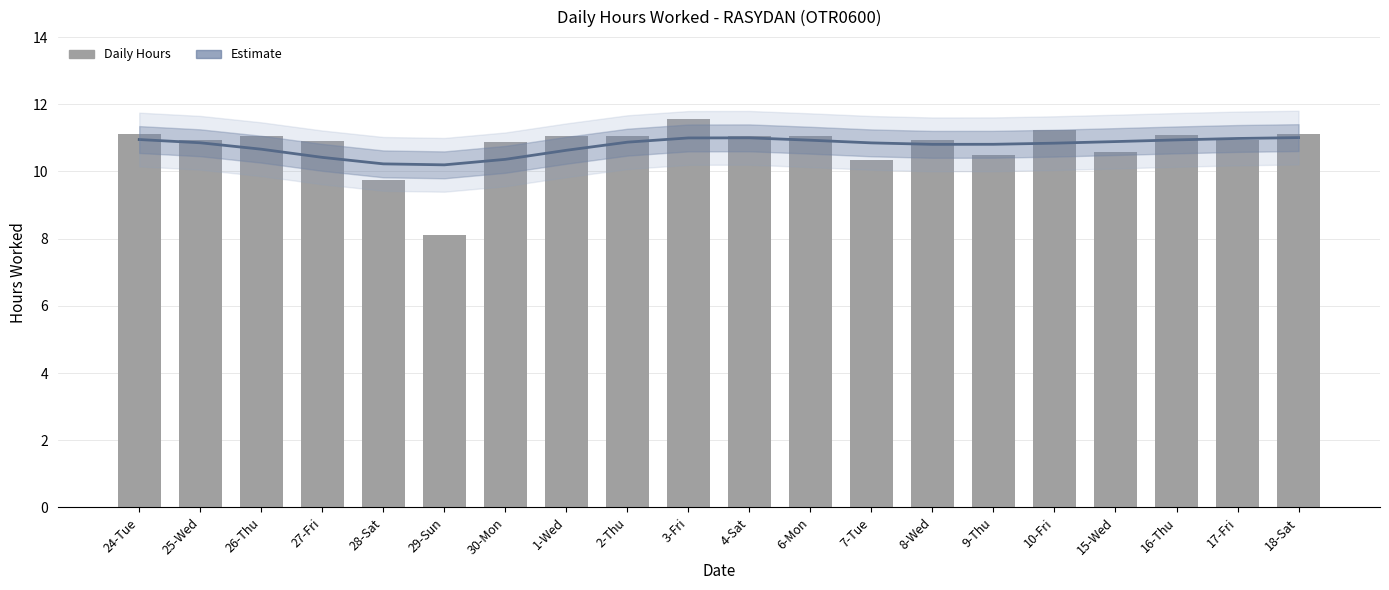

Is it true that the value at 8-Wed is 10.9?

True